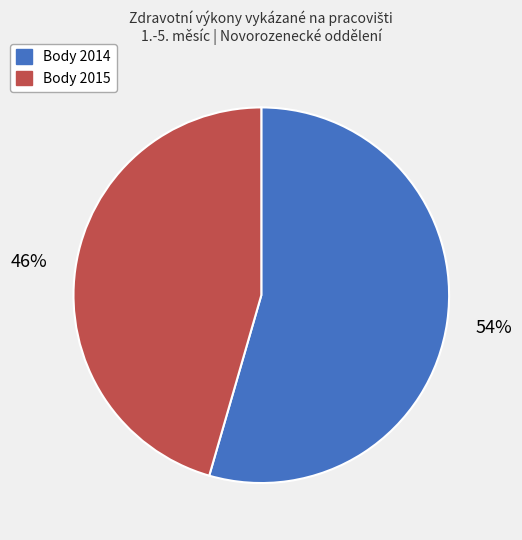

True or false: Body 2015 accounts for 58% of the total.

False